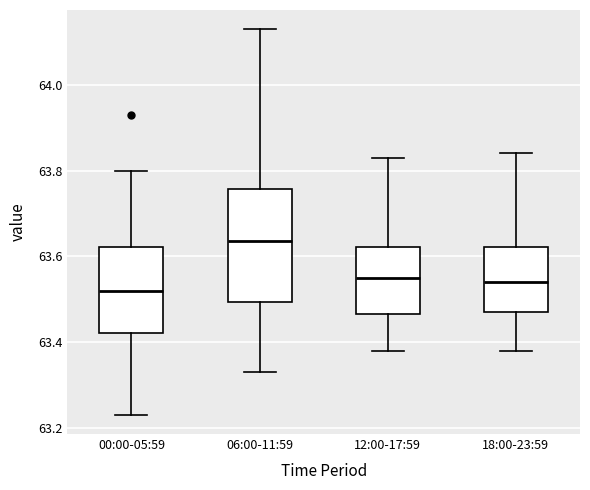

Where is the lower edge of the box for 00:00-05:59 on the y-axis? The values are not printed on the chart, so give them approximately, as read against the axis.

63.42